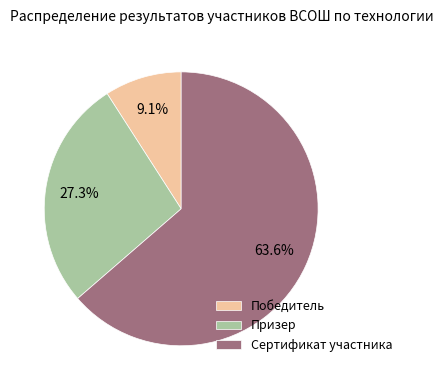

The Сертификат участника slice represents 93% of the pie. True or false?

False